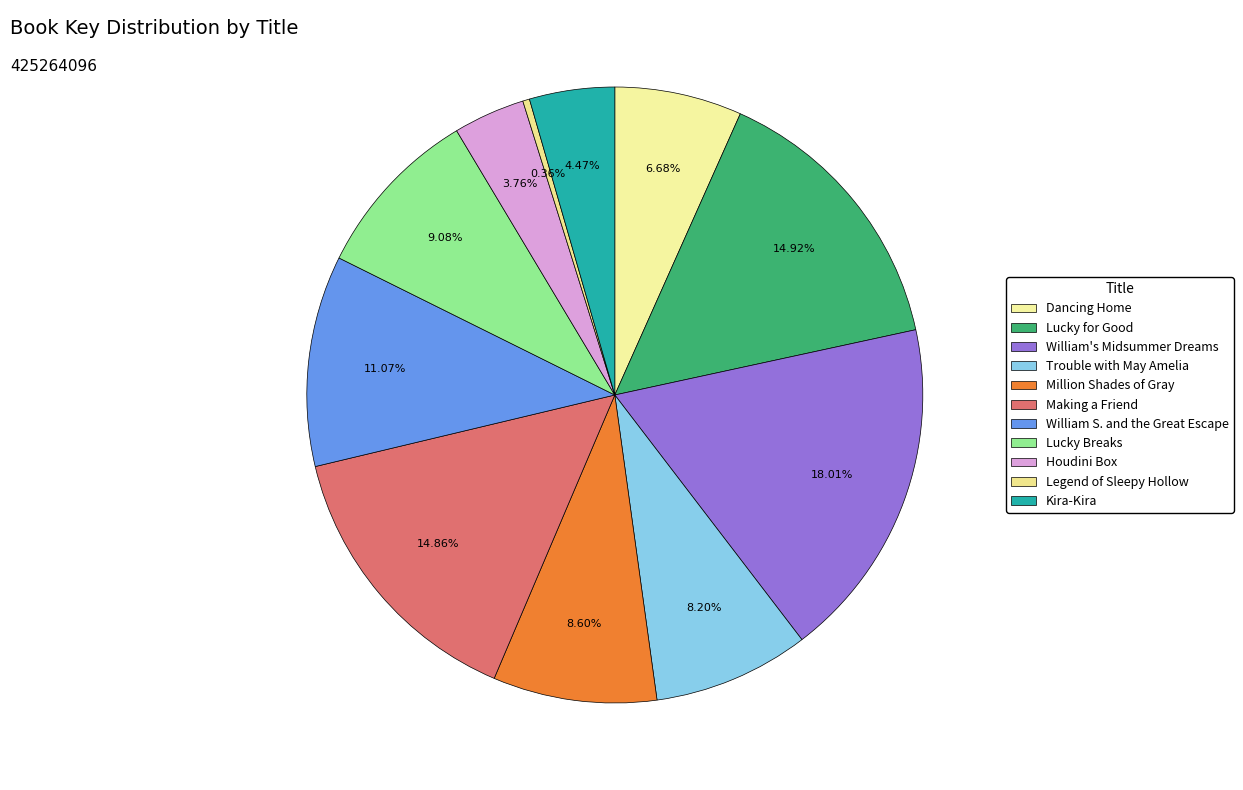

To the nearest percent, what portion does Lucky for Good represent?

15%